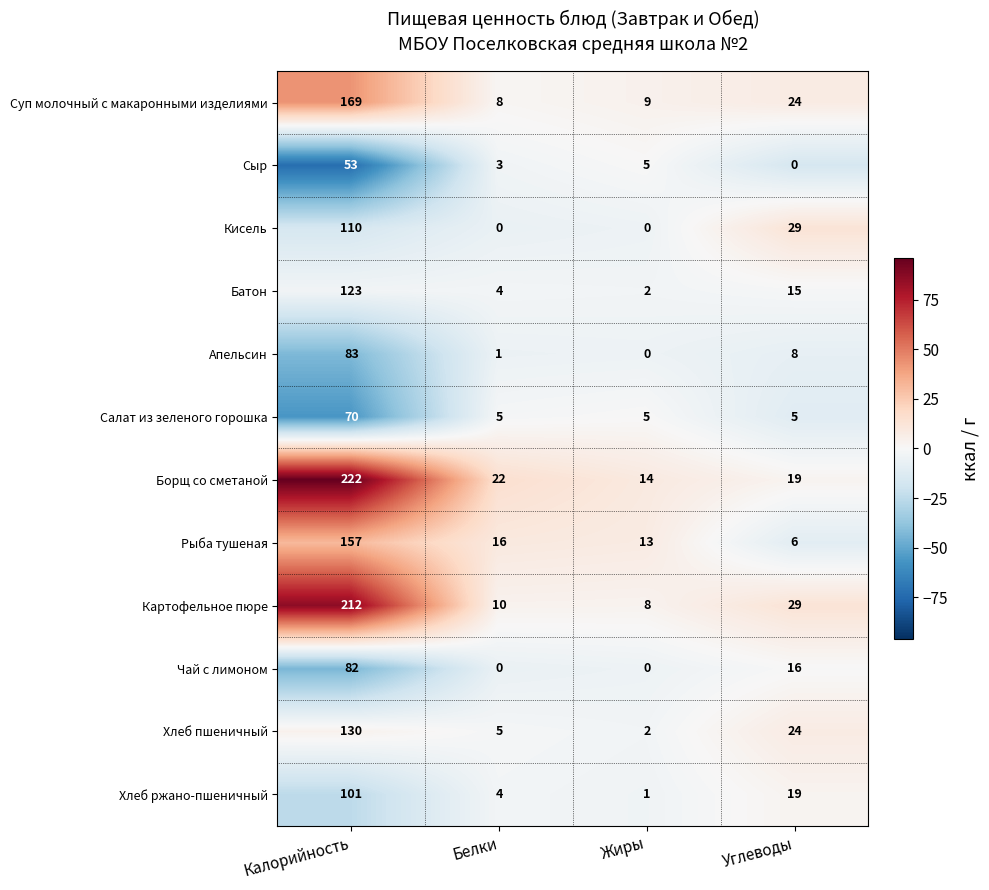

Where is Чай с лимоном nearest to the value 41?

Углеводы